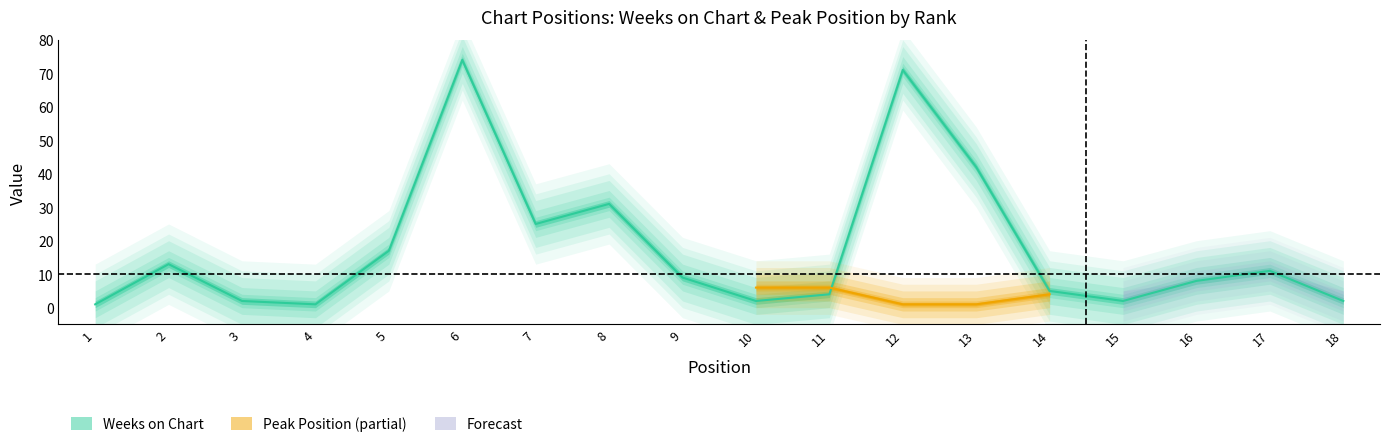

What is the smallest value displayed?

1